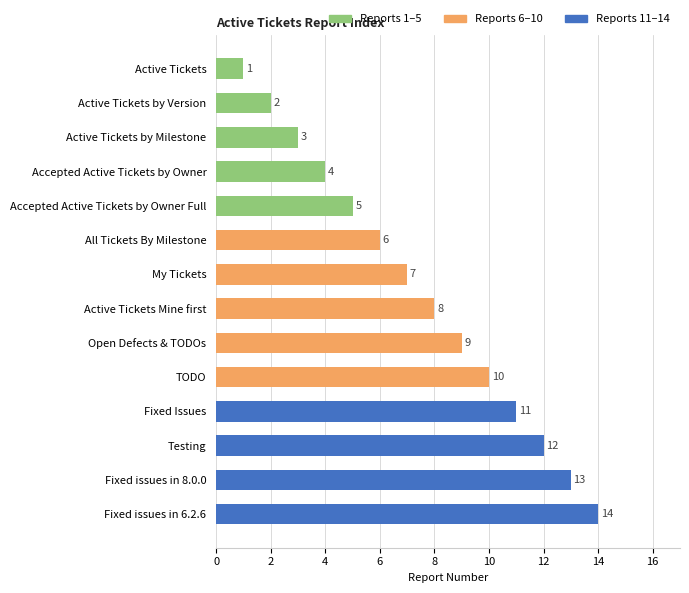

List the labels in order of value, largest first.

Fixed issues in 6.2.6, Fixed issues in 8.0.0, Testing, Fixed Issues, TODO, Open Defects & TODOs, Active Tickets Mine first, My Tickets, All Tickets By Milestone, Accepted Active Tickets by Owner Full, Accepted Active Tickets by Owner, Active Tickets by Milestone, Active Tickets by Version, Active Tickets